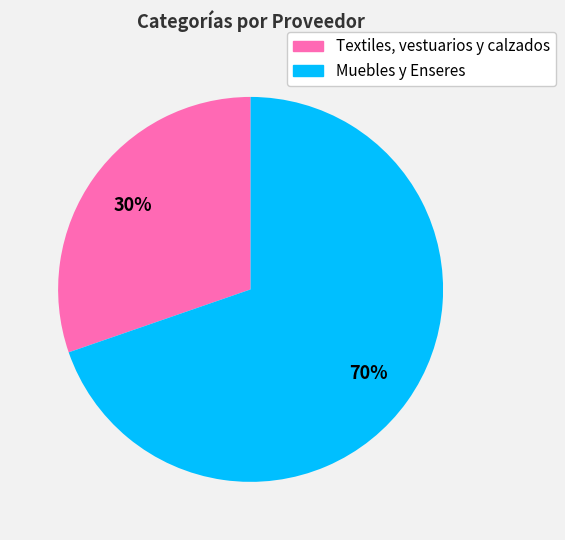

Is Textiles, vestuarios y calzados the majority of the pie?

No